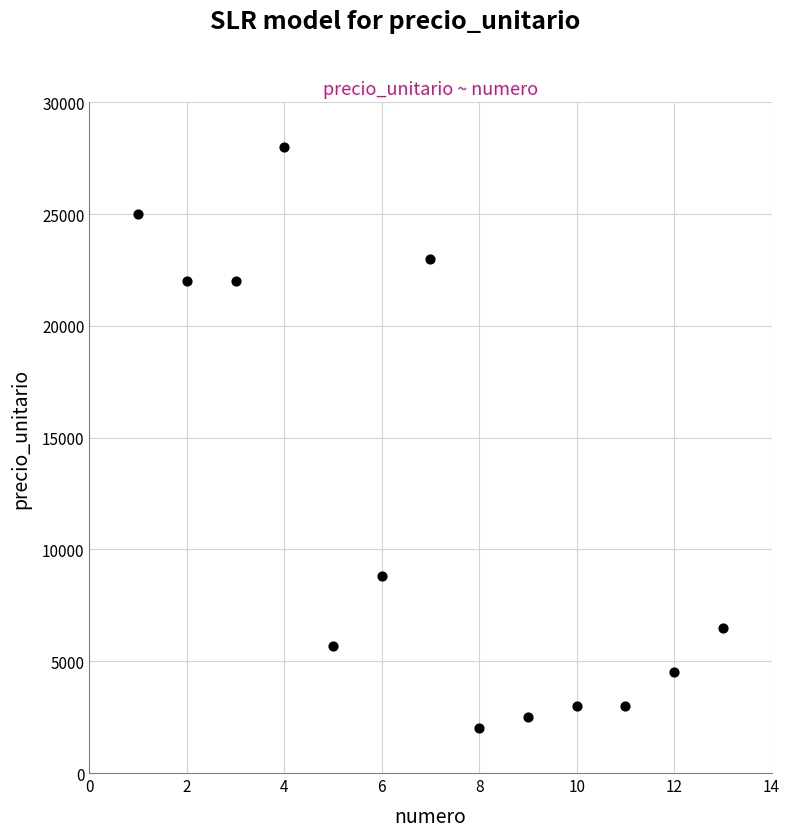

What is the range of Y values (max minus min)?

26000